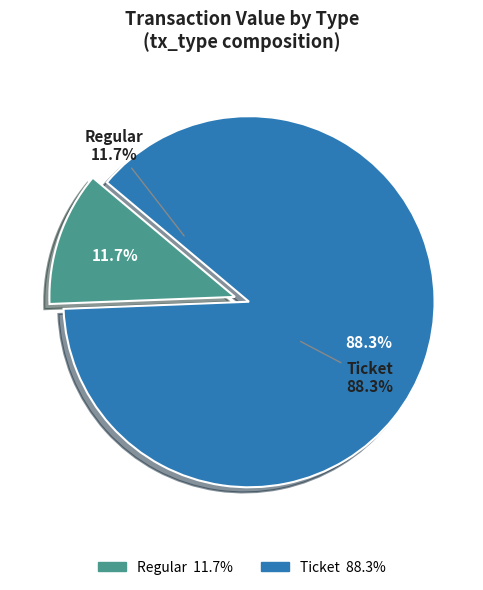

What is the ratio of the value at Regular (io=11) to the value at Regular (io=13)?

1.0